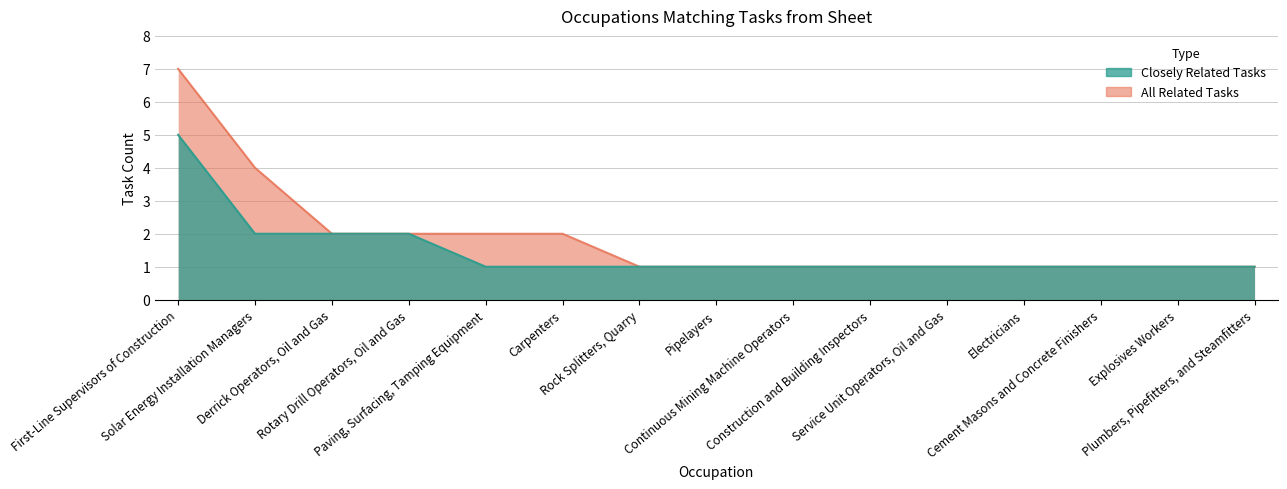

True or false: All Related Tasks has more than 0 interior local peaks.

False